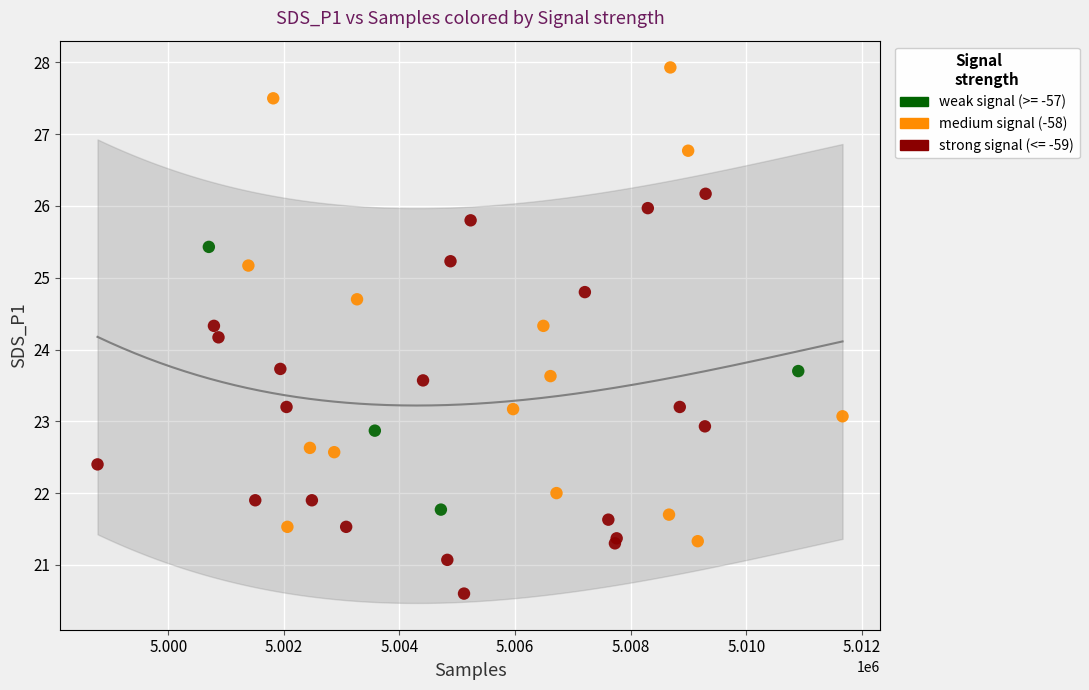

Which series contains the highest Y value?

medium signal (-58)